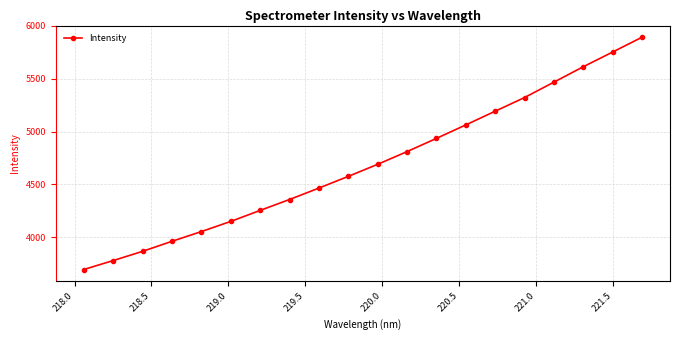

True or false: the data has more than 2 interior local peaks.

False